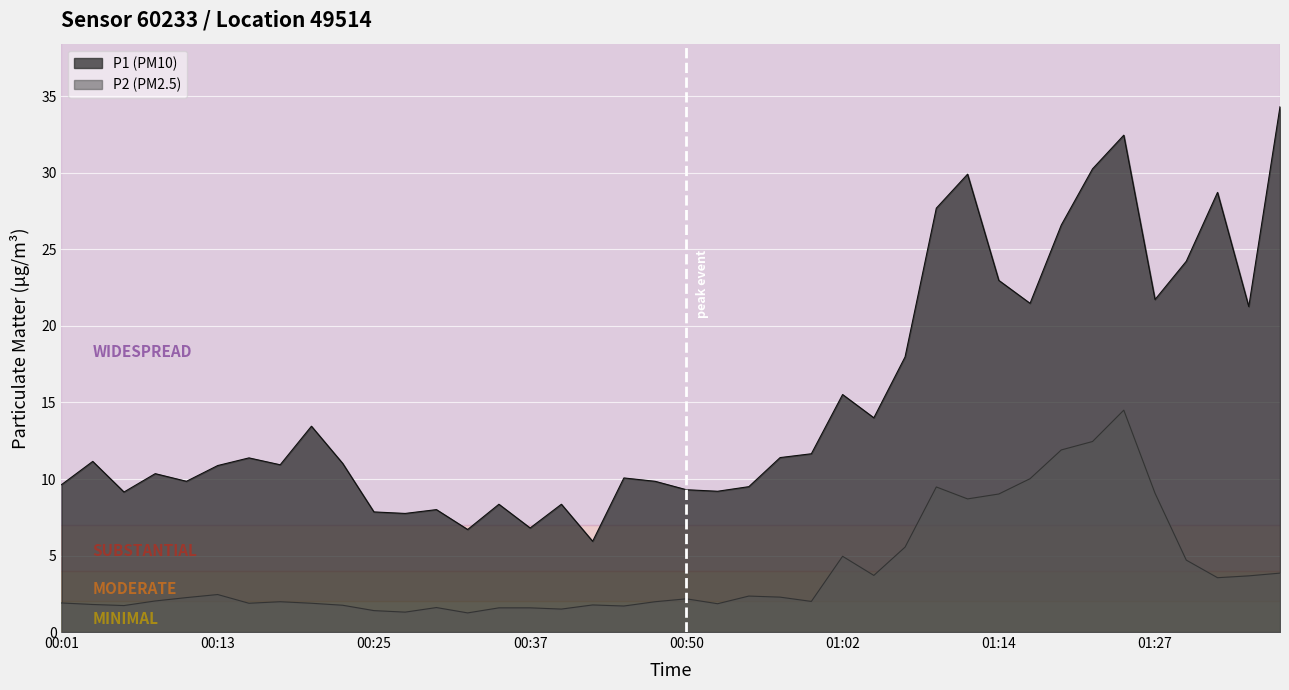

Reading right to left, list all the values displayed in this chart.

P1: 34.3	21.3	28.7	24.2	21.7	32.5	30.3	26.6	21.5	23.0	29.9	27.7	18.0	14.0	15.5	11.7	11.4	9.5	9.2	9.3	9.8	10.1	5.9	8.3	6.8	8.3	6.7	8.0	7.8	7.8	11.0	13.4	10.9	11.4	10.9	9.8	10.3	9.2	11.2	9.6
P2: 3.9	3.7	3.5	4.7	9.1	14.5	12.4	11.9	10.0	9.0	8.7	9.5	5.5	3.7	5.0	2.0	2.3	2.4	1.9	2.2	2.0	1.7	1.8	1.5	1.6	1.6	1.2	1.6	1.3	1.4	1.8	1.9	2.0	1.9	2.5	2.2	2.0	1.7	1.8	1.9